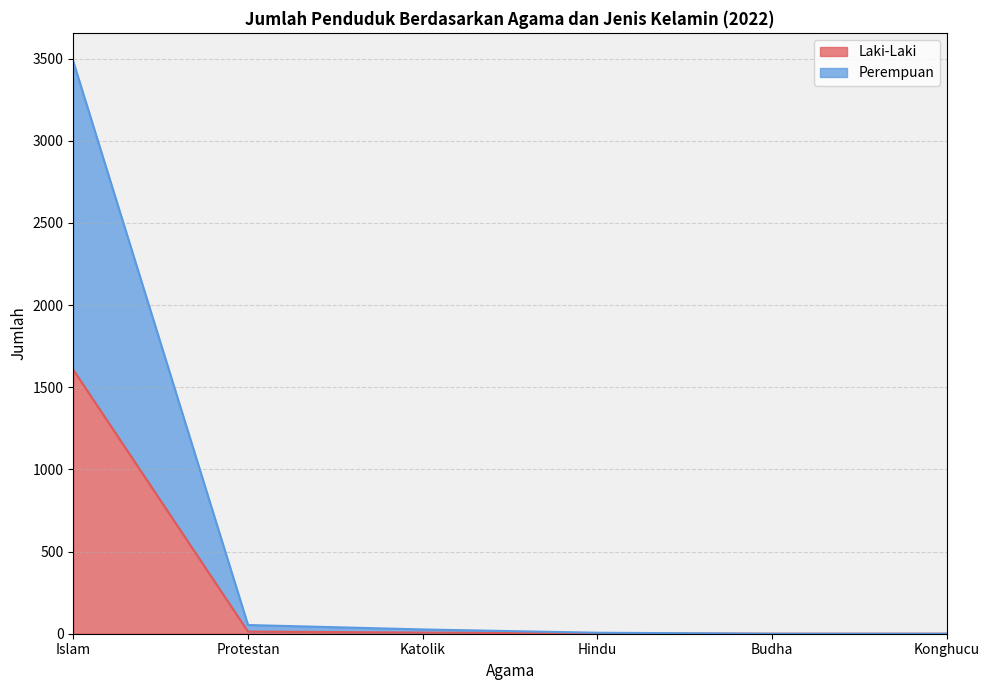

Which series has the largest total across all categories?

Perempuan